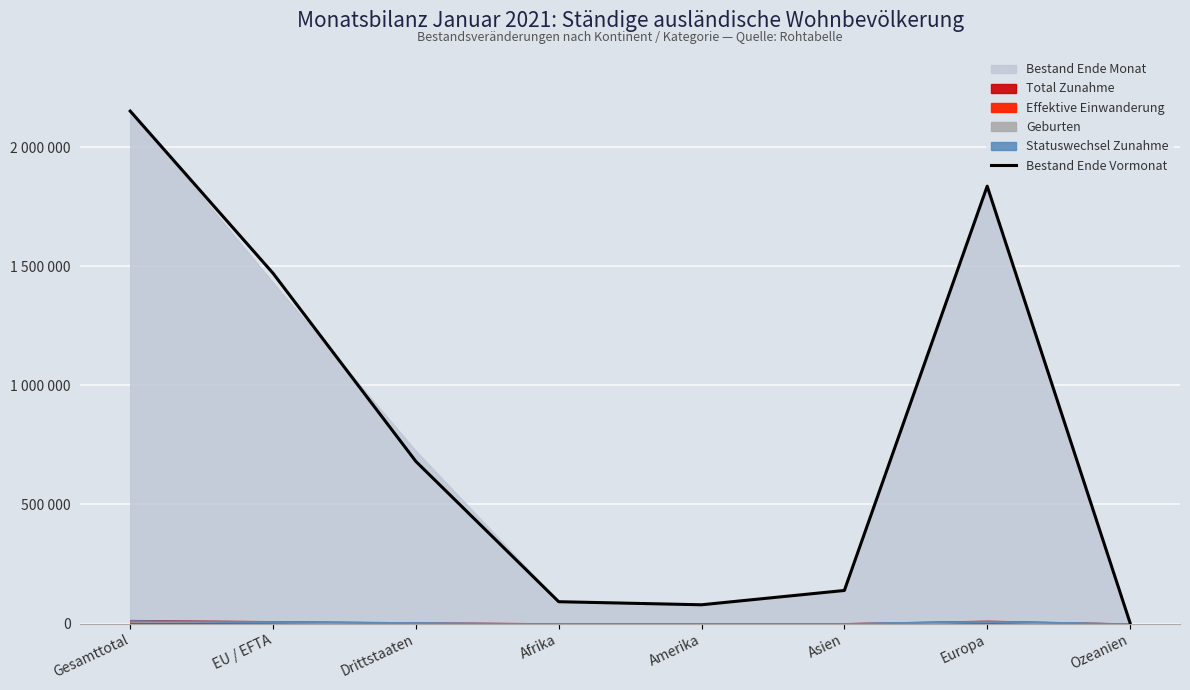

What is the approximate value at Gesamttotal?

2151854